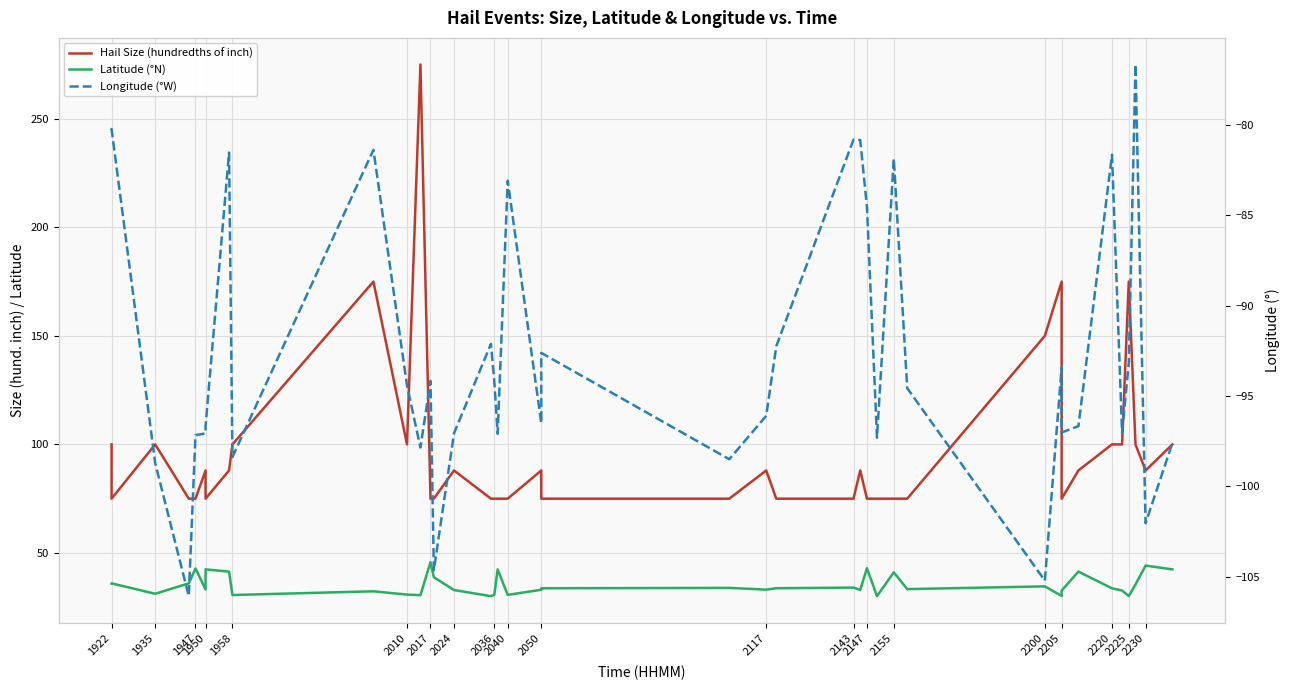

What is the value of the Longitude (°W) point at the 12th from the left?

-97.8